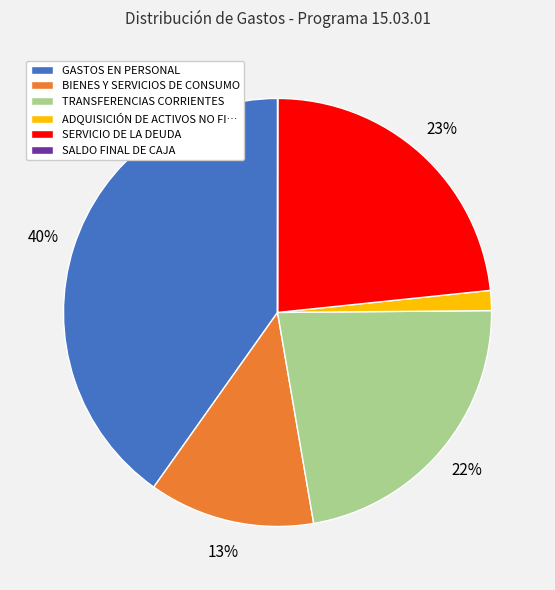

Is there a majority slice in this chart?

No